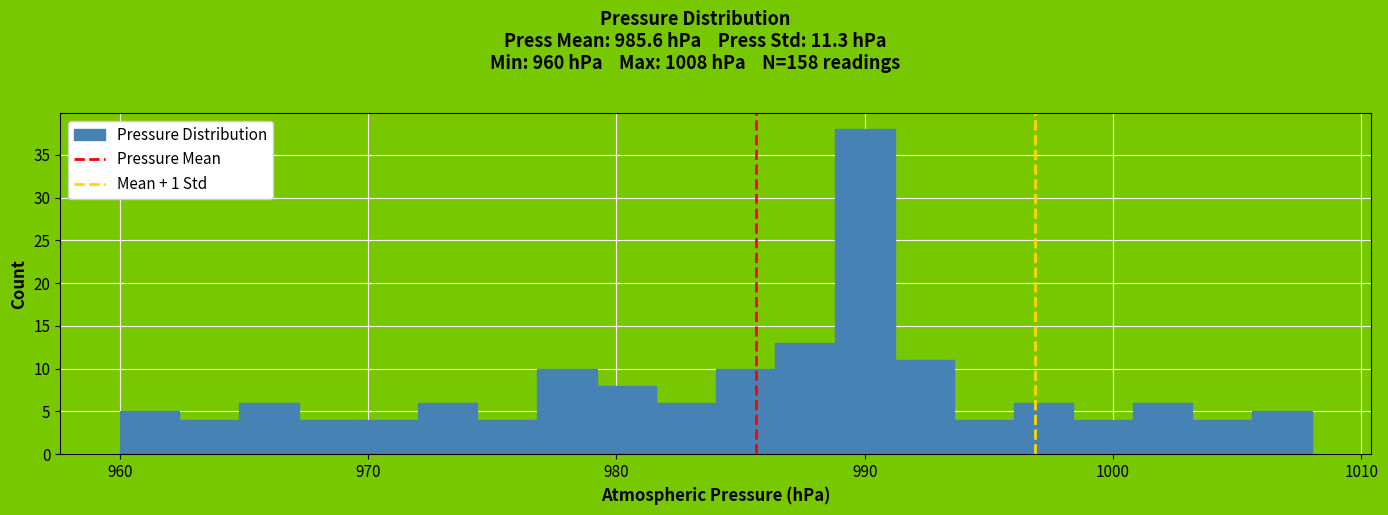

Read against the x-axis, roughly where is the centre of the tallest bar?

990